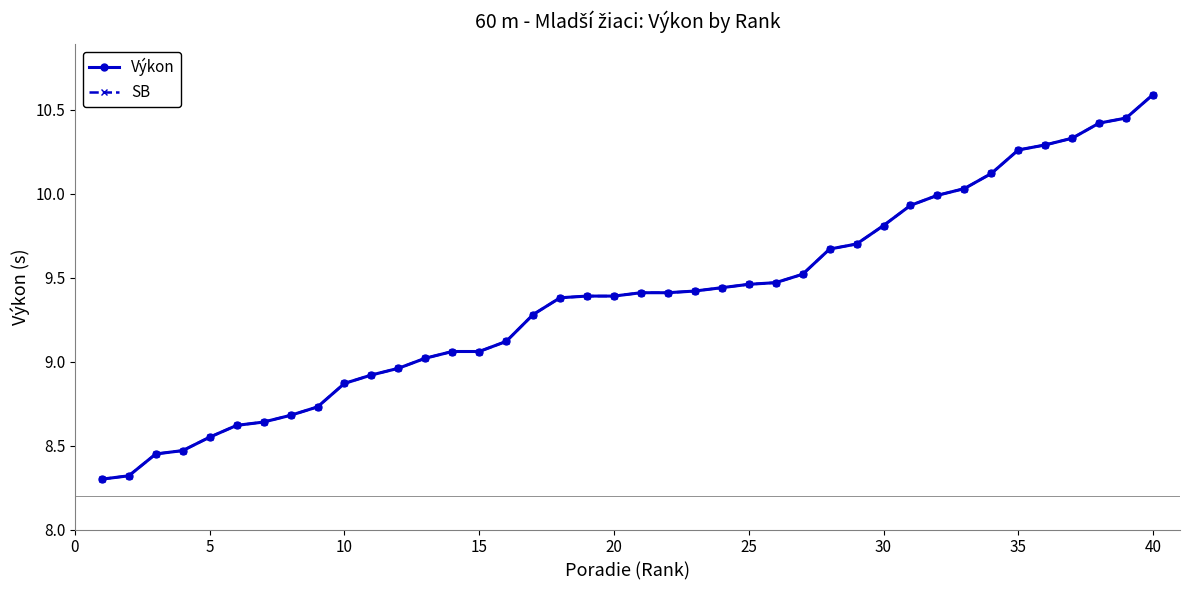

True or false: SB and Výkon intersect in this chart.

False